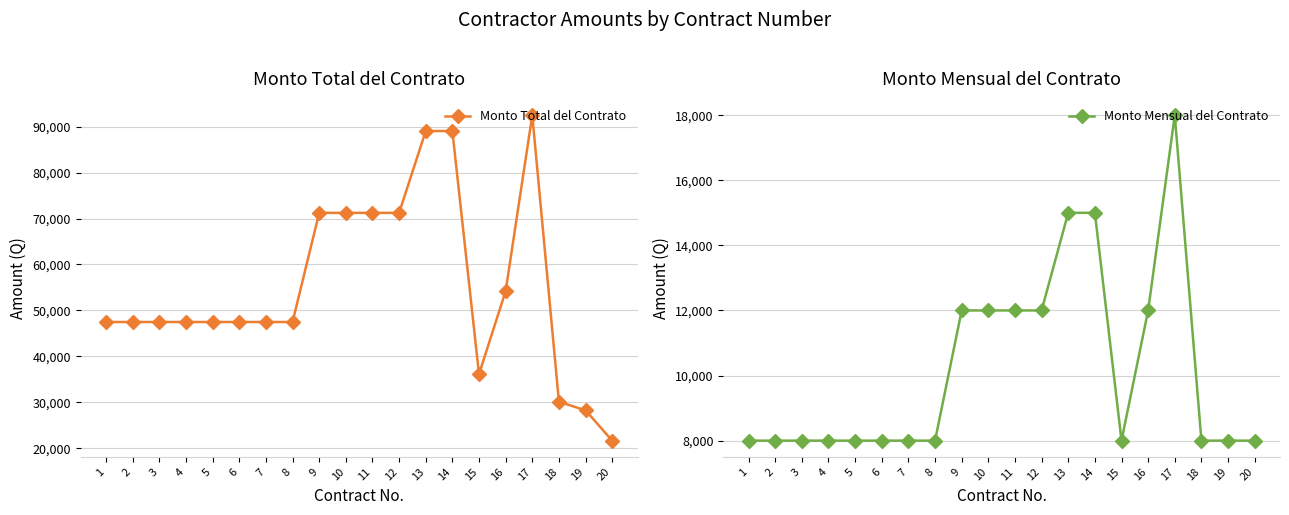

Where is Monto Total del Contrato nearest to the value 57080?

16